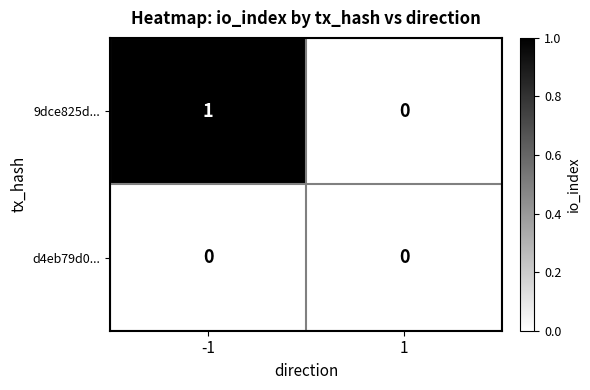

Is the value of 9dce825d... at -1 greater than the value of d4eb79d0... at 1?

Yes